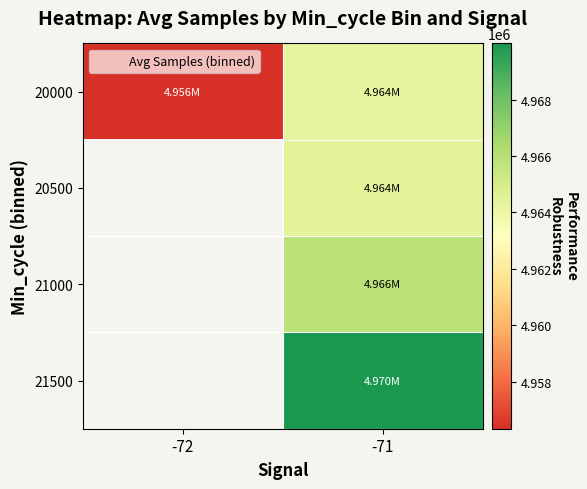

Which label corresponds to the largest value in the chart?

-71